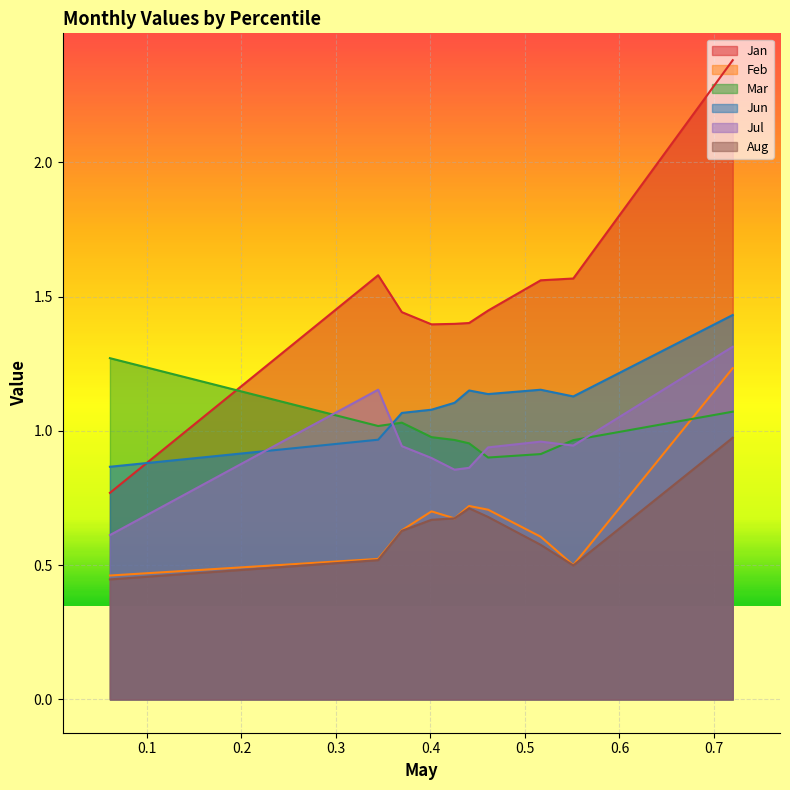

What is the average value of the Jul series?

0.9